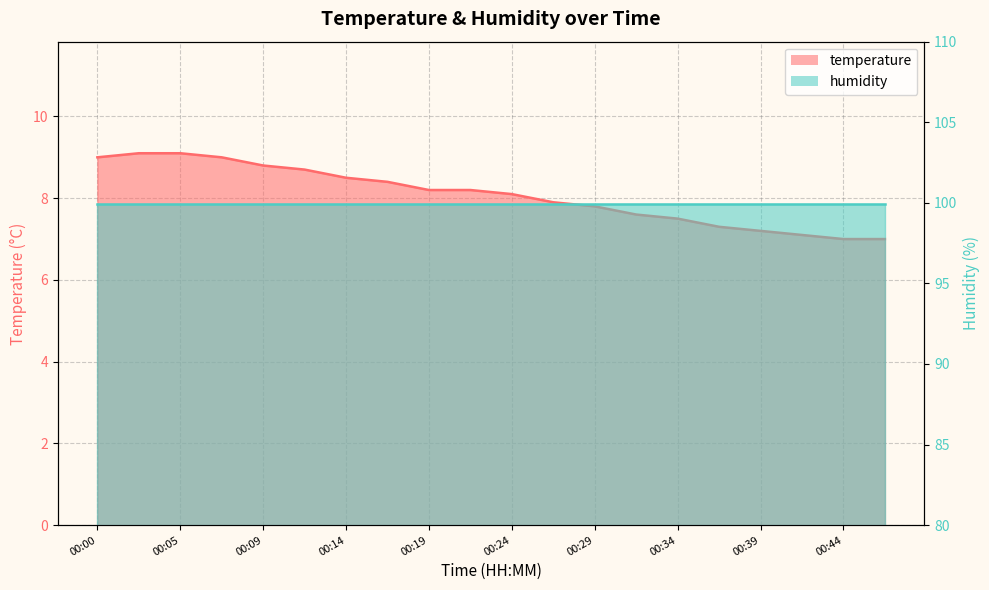

What value does the data have at 00:46?

7.0